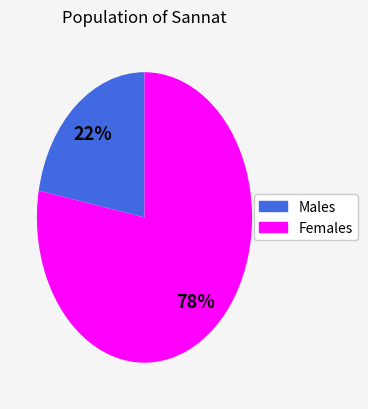

How many slices are in this pie chart?

2